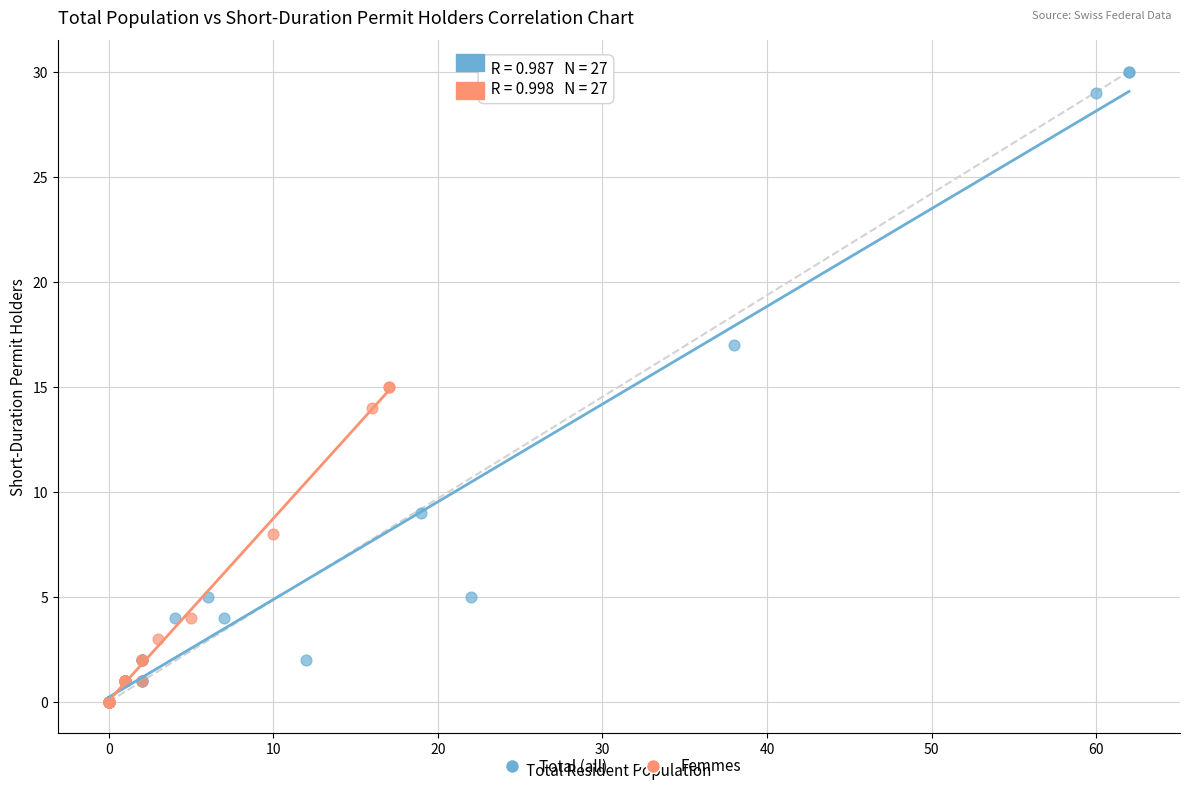

Which series has the largest Y range (max minus min)?

Total (all)